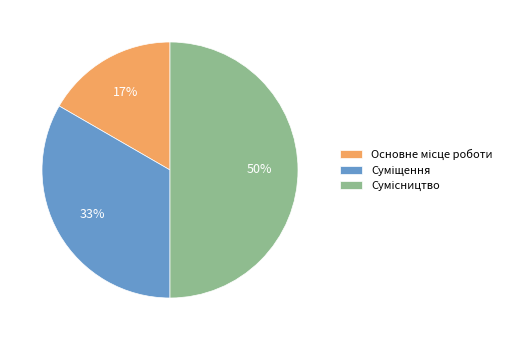

To the nearest percent, what is the difference between the largest and smallest slice percentages?

33%